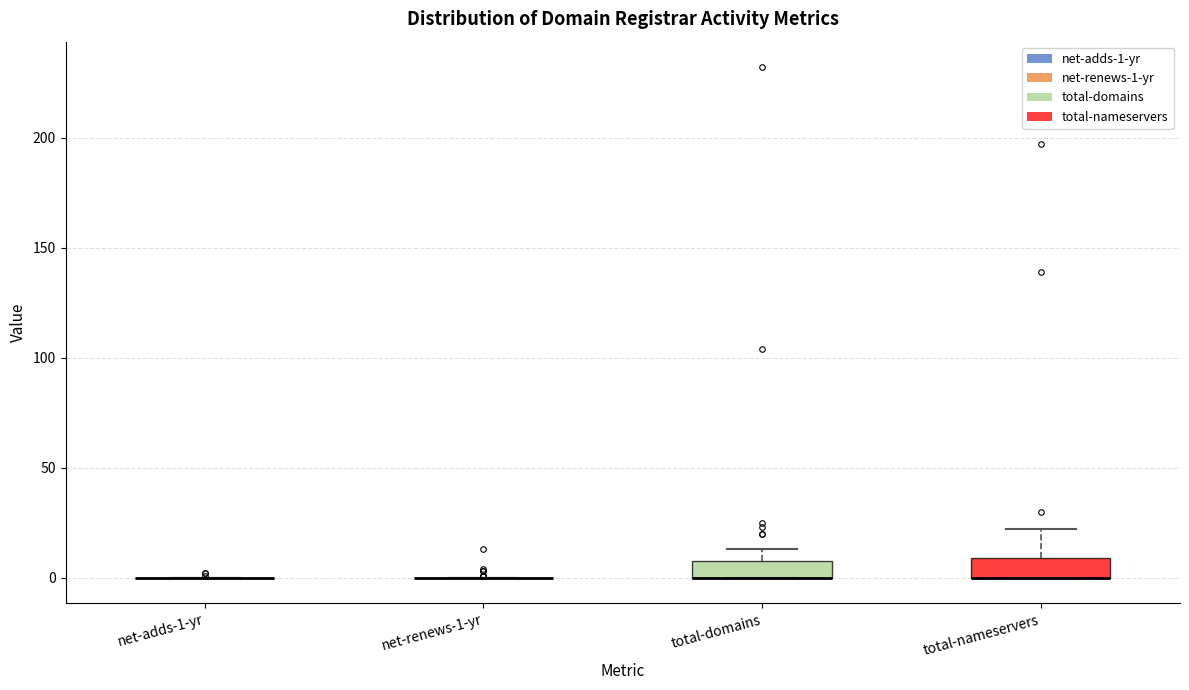

Reading left to right, read every box against the y-axis: the position of its median line, the range the box covers, and the ends of its whiskers. The values are not printed on the chart, so give them approximately, as read against the axis.

net-adds-1-yr: box collapsed to a line at 0, whiskers 0 to 0
net-renews-1-yr: box collapsed to a line at 0, whiskers 0 to 0
total-domains: median 0 (drawn on the box's lower edge), box 0 to 10, whiskers 0 to 15
total-nameservers: median 0 (drawn on the box's lower edge), box 0 to 10, whiskers 0 to 20